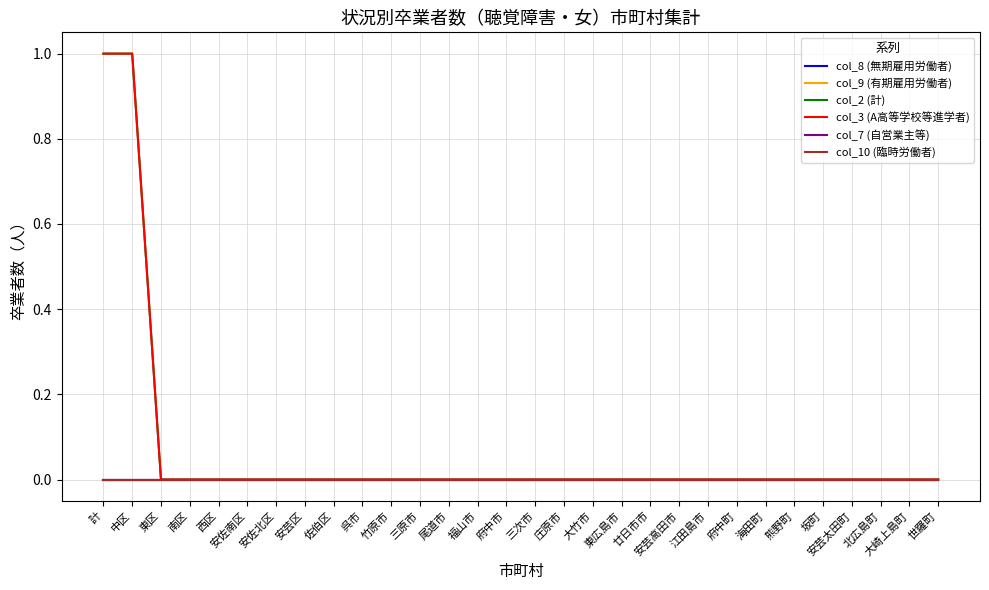

How many lines are shown in the chart?

6